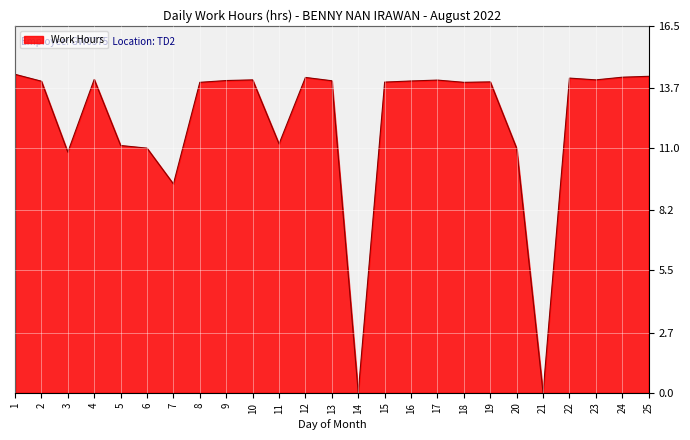

True or false: the data has more than 0 interior local peaks.

True